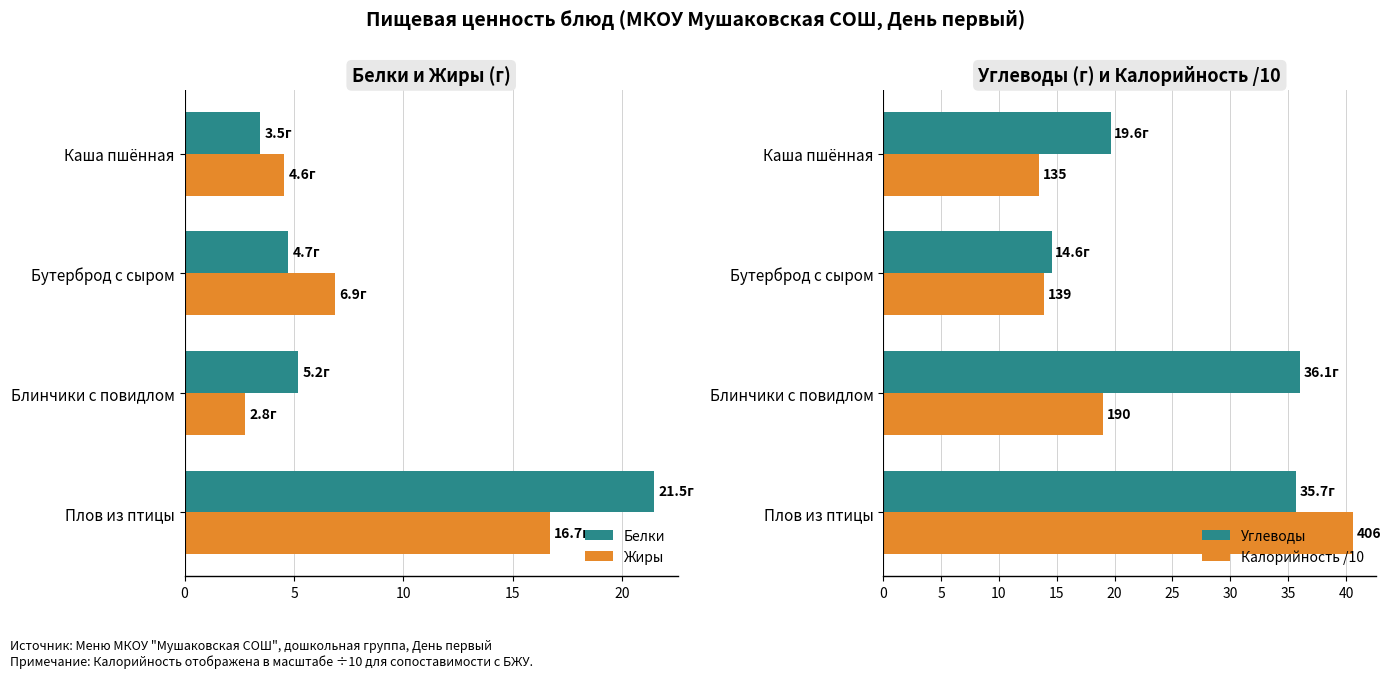

What is the sum of all Калорийность /10 values?

87.0